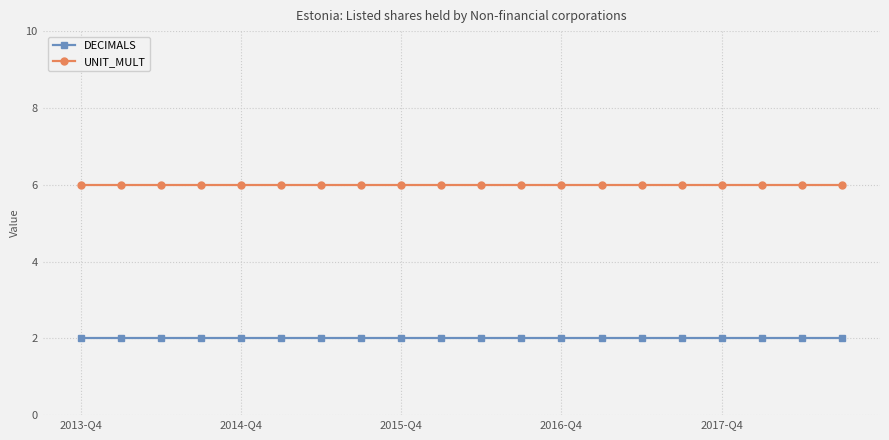

Which series has the largest total across all categories?

UNIT_MULT